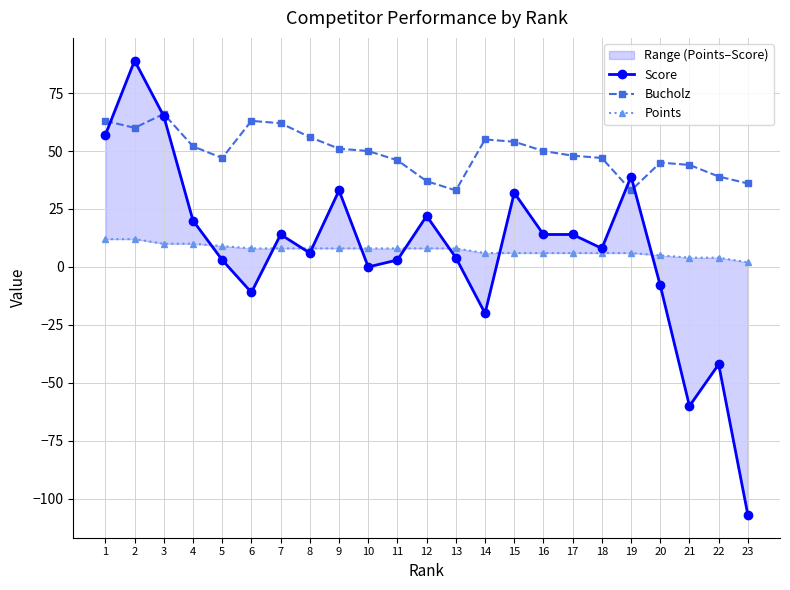

How many Points values are between 6 and 8?

14